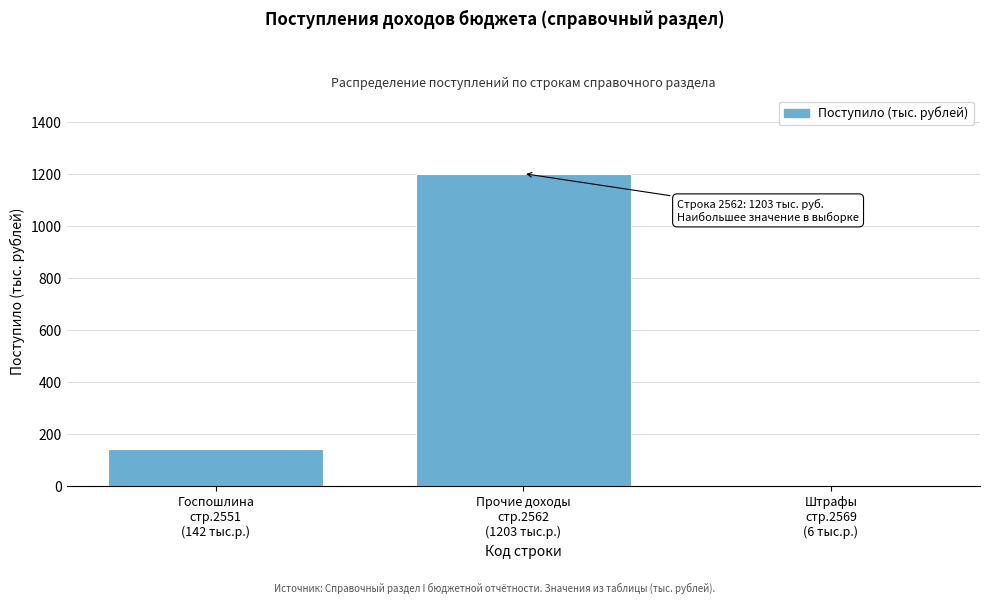

Reading left to right, what are all the values shown in this chart?

142	1203	6